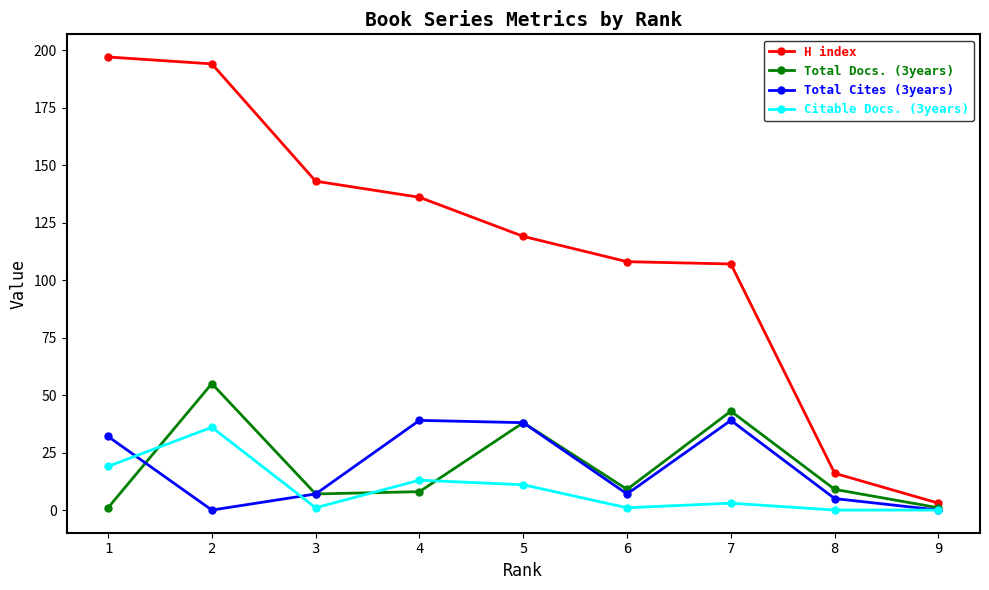

List the series in order of their peak value, highest first.

H index, Total Docs. (3years), Total Cites (3years), Citable Docs. (3years)